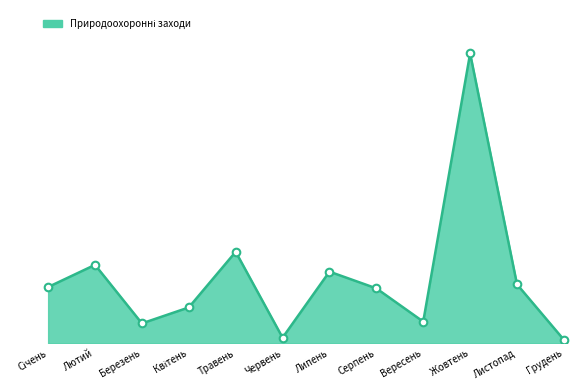

What is the change in value from Січень to Вересень?

-54600